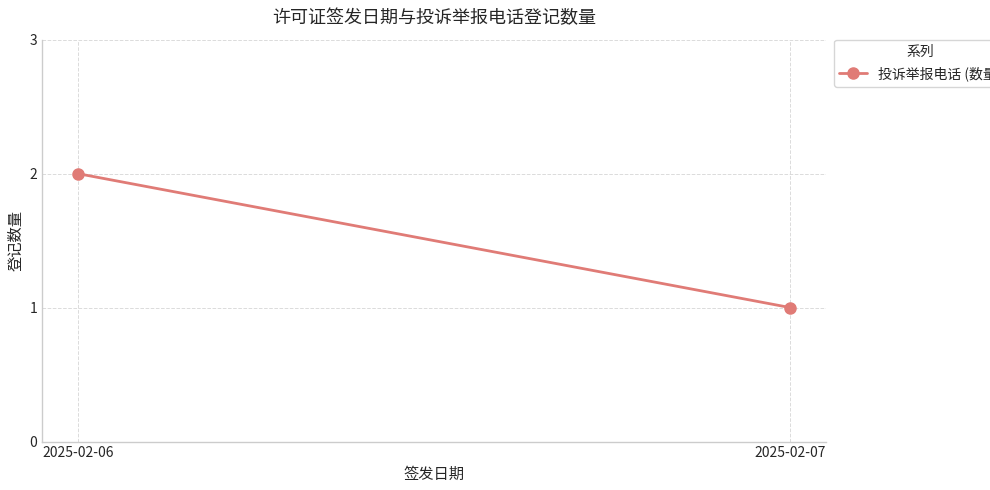

Is it true that the value at 2025-02-07 is 1?

True